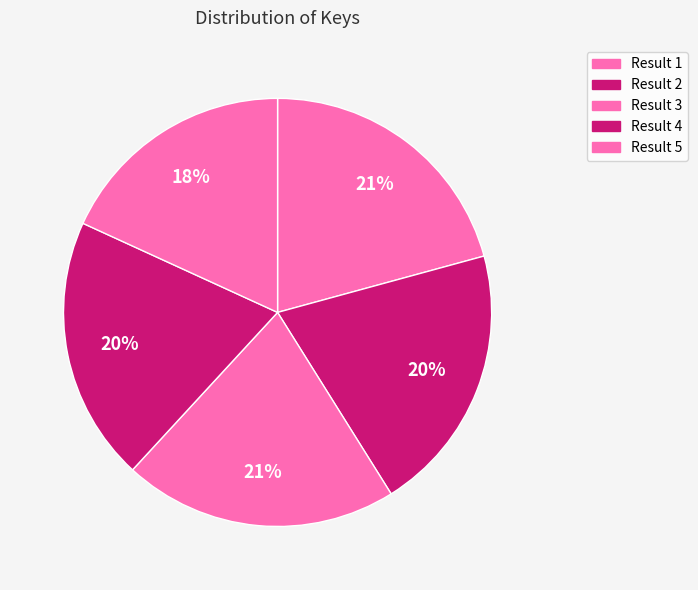

Approximately how many times larger is the value at Result 2 compared to Result 5?

1.1